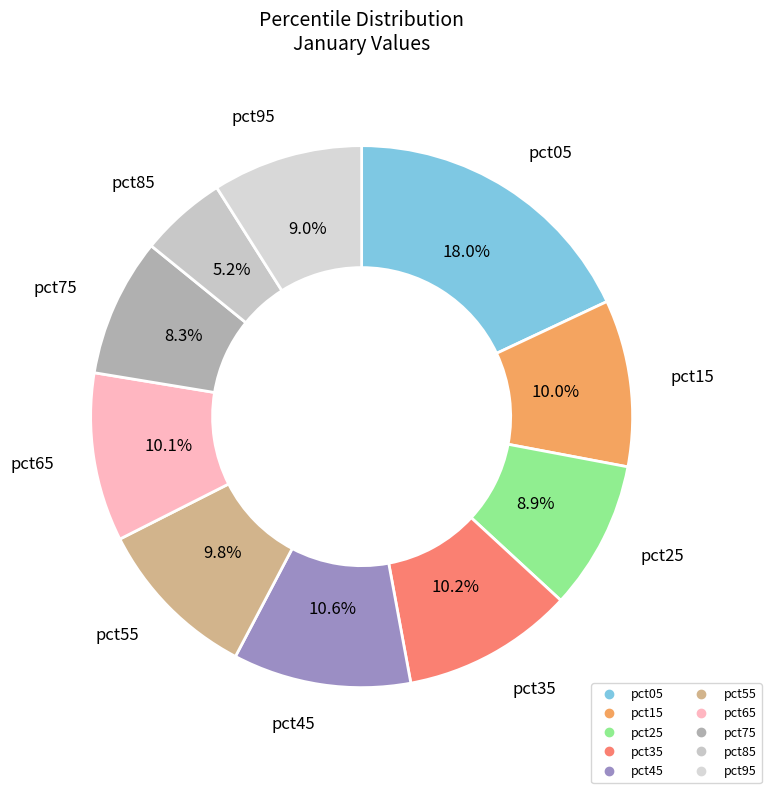

How many segments does this pie chart have?

10